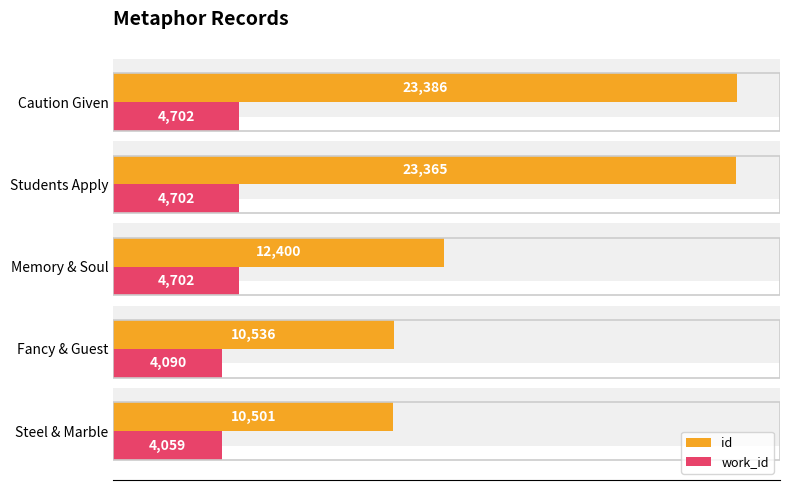

What is the sum of all id values?

80188